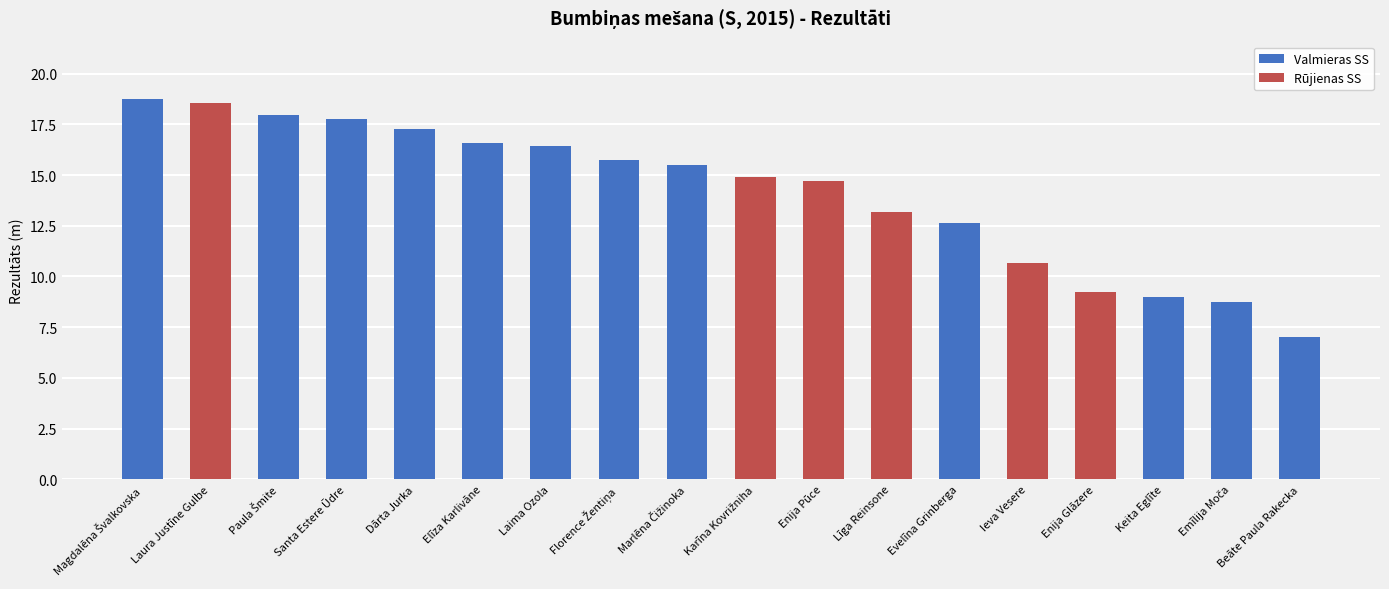

How many values are below 15?

9